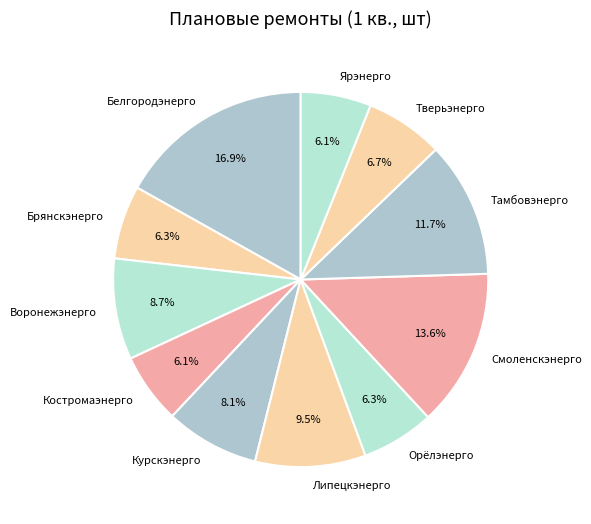

What is the largest slice in the pie chart?

Белгородэнерго